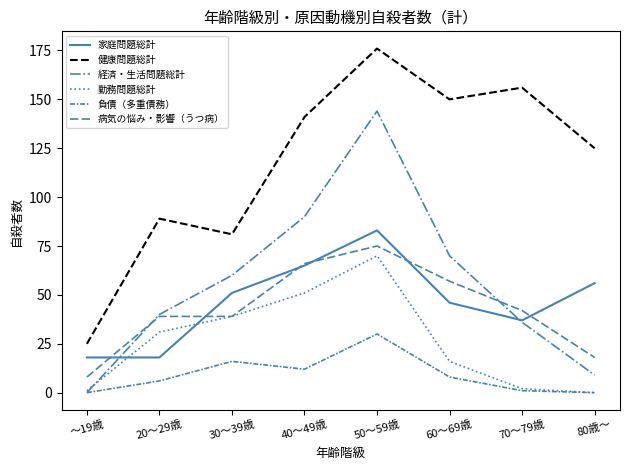

At which label is 健康問題総計 closest to 100?

20～29歳